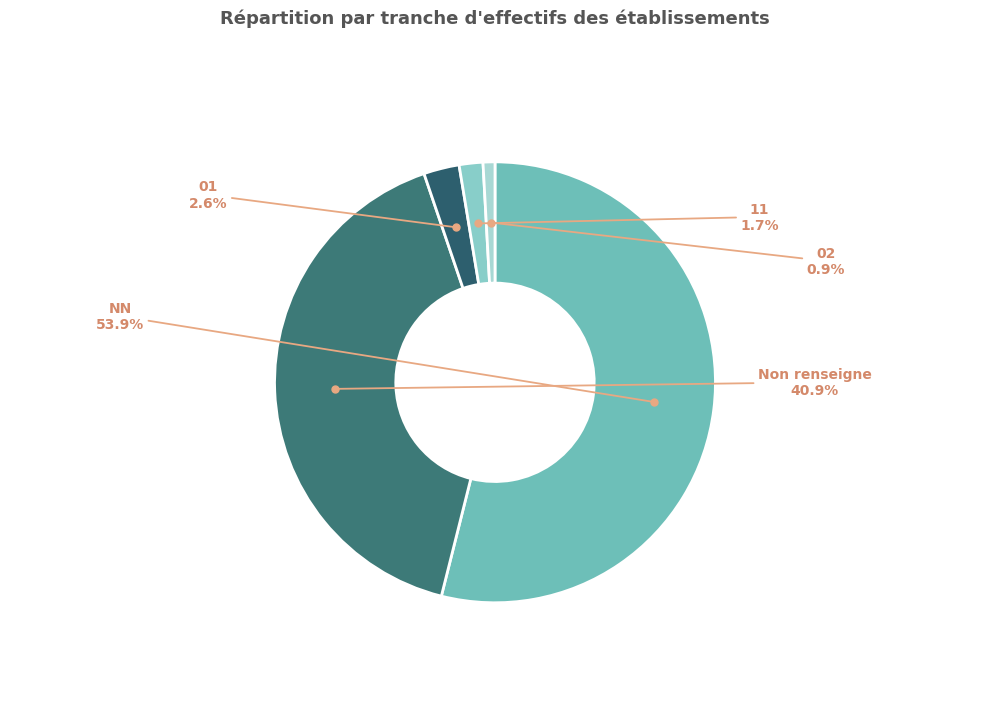

What is the largest slice in the pie chart?

NN